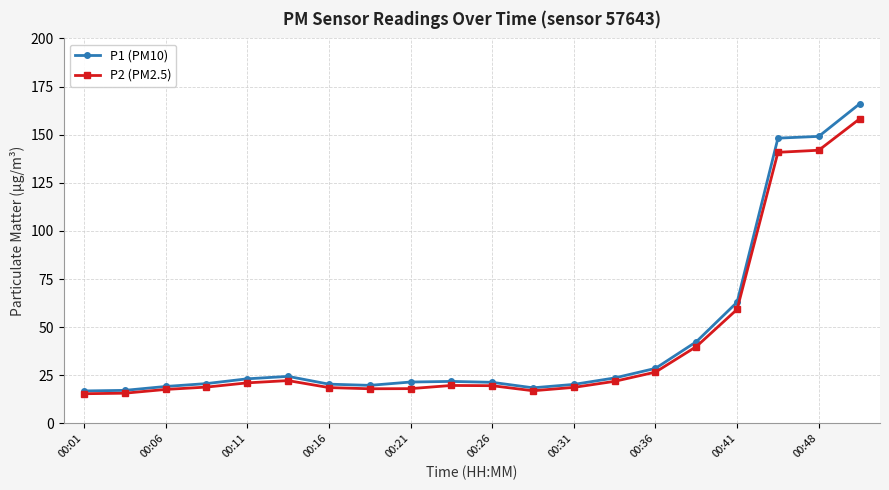

What is the highest value of the P1 (PM10) series?

166.0